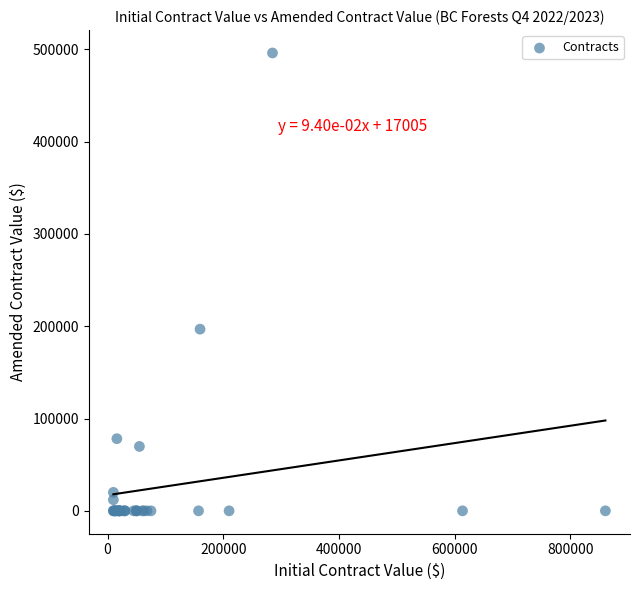

What Y value in the scatter plot is closest to 248012?

196810.0